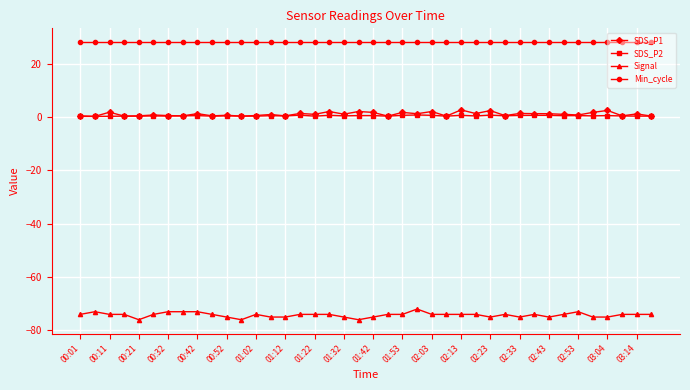

Does the chart display data point markers on the line(s)?

Yes